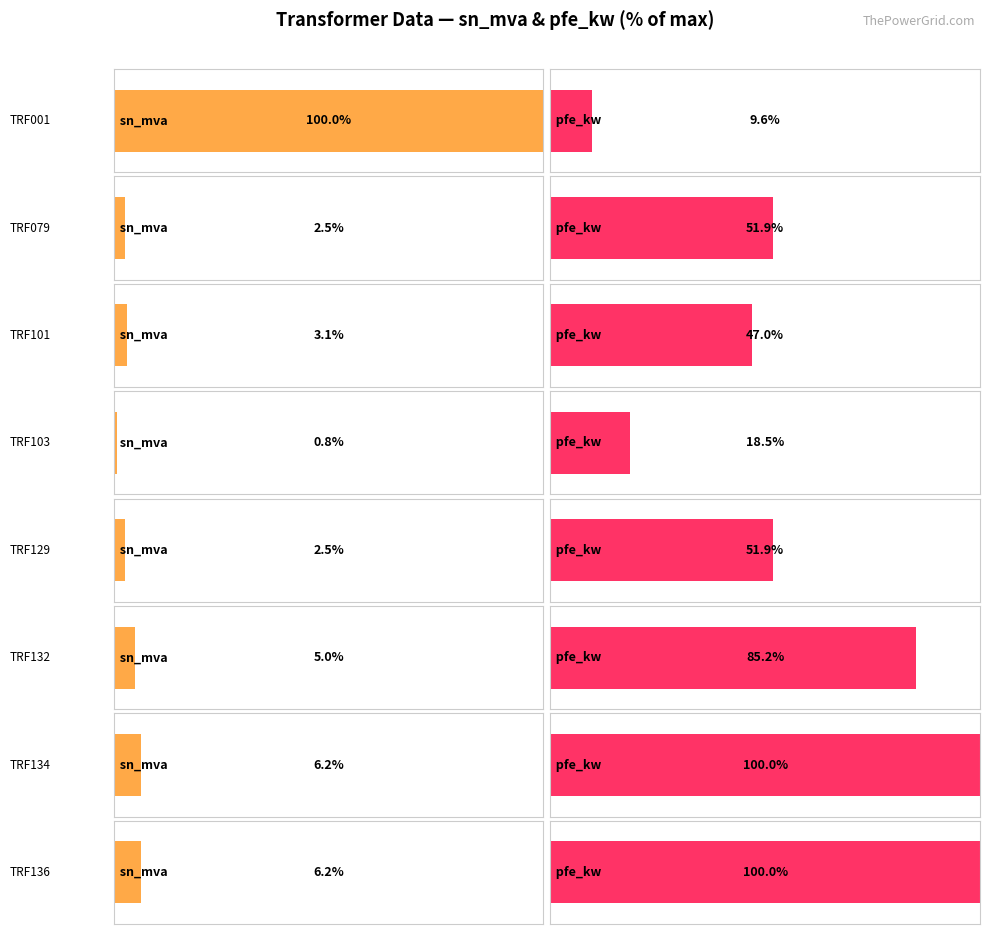

What is the minimum value shown in the chart?

0.1